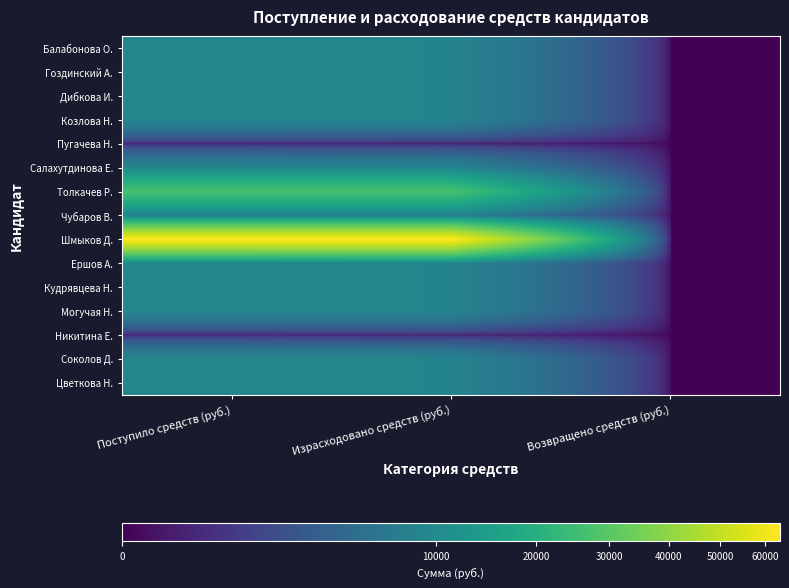

Reading left to right, transcribe all the data shown in this chart.

Балабонова О.: Поступило средств (руб.)=9000.0	Израсходовано средств (руб.)=8748.4	Возвращено средств (руб.)=0.0
Гоздинский А.: Поступило средств (руб.)=9000.0	Израсходовано средств (руб.)=8748.4	Возвращено средств (руб.)=0.0
Дибкова И.: Поступило средств (руб.)=9000.0	Израсходовано средств (руб.)=8748.4	Возвращено средств (руб.)=0.0
Козлова Н.: Поступило средств (руб.)=9000.0	Израсходовано средств (руб.)=8748.4	Возвращено средств (руб.)=0.0
Пугачева Н.: Поступило средств (руб.)=250.0	Израсходовано средств (руб.)=200.0	Возвращено средств (руб.)=0.0
Салахутдинова Е.: Поступило средств (руб.)=9000.0	Израсходовано средств (руб.)=8748.4	Возвращено средств (руб.)=0.0
Толкачев Р.: Поступило средств (руб.)=27000.0	Израсходовано средств (руб.)=27000.0	Возвращено средств (руб.)=0.0
Чубаров В.: Поступило средств (руб.)=8000.0	Израсходовано средств (руб.)=8000.0	Возвращено средств (руб.)=0.0
Шмыков Д.: Поступило средств (руб.)=63500.0	Израсходовано средств (руб.)=63500.0	Возвращено средств (руб.)=0.0
Ершов А.: Поступило средств (руб.)=9000.0	Израсходовано средств (руб.)=8748.4	Возвращено средств (руб.)=0.0
Кудрявцева Н.: Поступило средств (руб.)=9000.0	Израсходовано средств (руб.)=8748.4	Возвращено средств (руб.)=0.0
Могучая Н.: Поступило средств (руб.)=9000.0	Израсходовано средств (руб.)=8748.4	Возвращено средств (руб.)=0.0
Никитина Е.: Поступило средств (руб.)=250.0	Израсходовано средств (руб.)=200.0	Возвращено средств (руб.)=0.0
Соколов Д.: Поступило средств (руб.)=9000.0	Израсходовано средств (руб.)=8748.4	Возвращено средств (руб.)=0.0
Цветкова Н.: Поступило средств (руб.)=9000.0	Израсходовано средств (руб.)=8748.4	Возвращено средств (руб.)=0.0